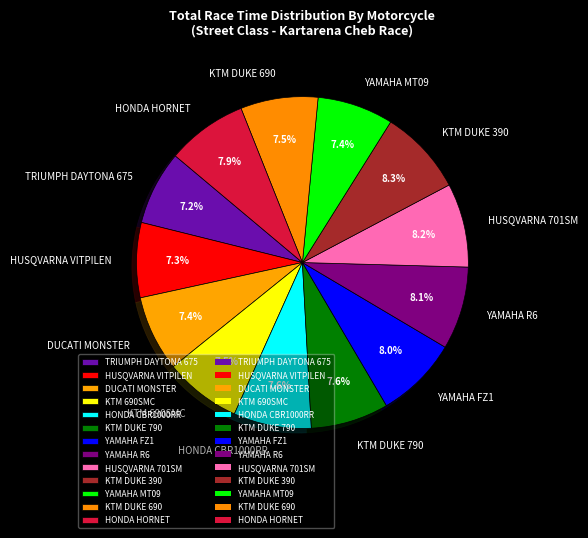

What portion of the pie excludes HONDA CBR1000RR?

92.4%